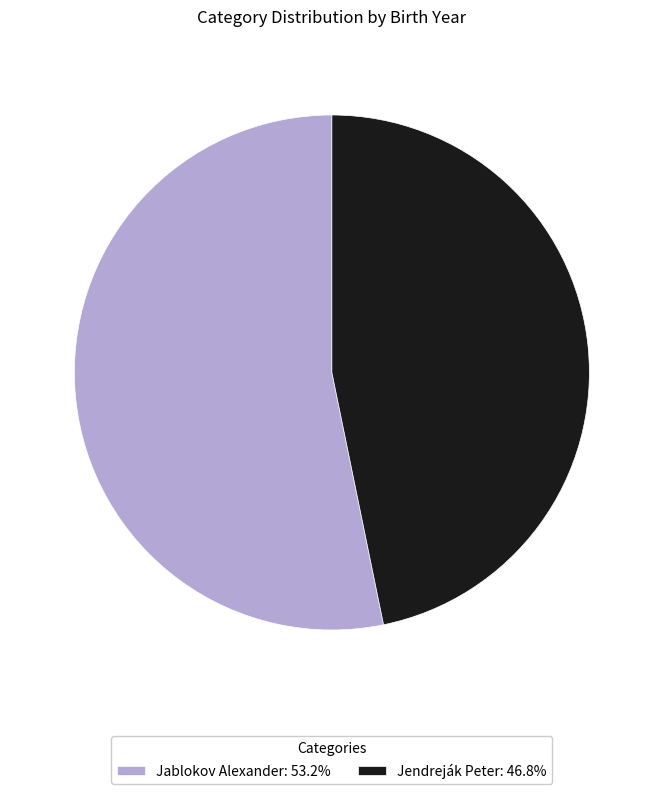

What is the ratio of the value at Jablokov Alexander: 53.2% to the value at Jendreják Peter: 46.8%?

1.1